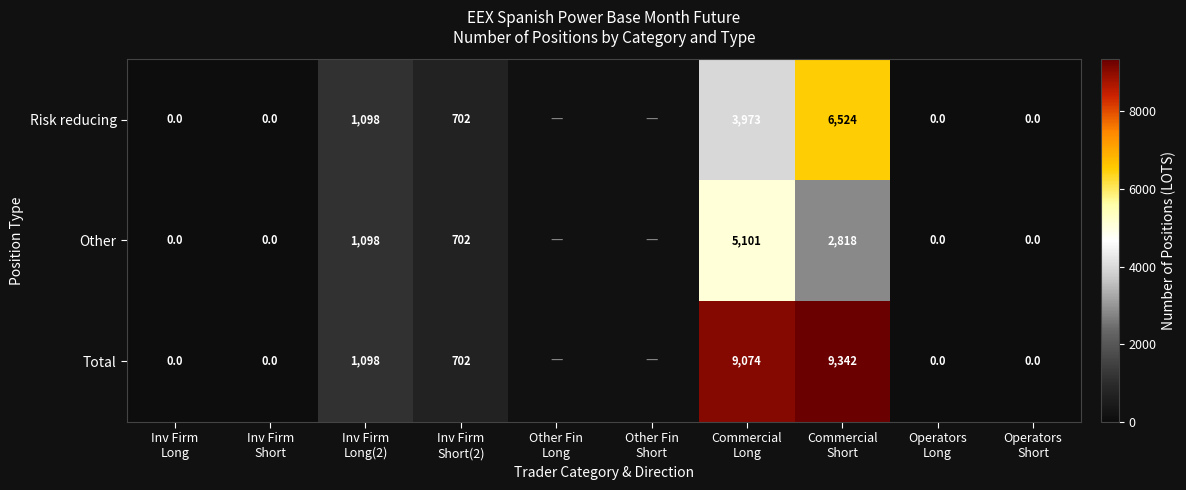

How many values in Risk reducing are above zero?

4